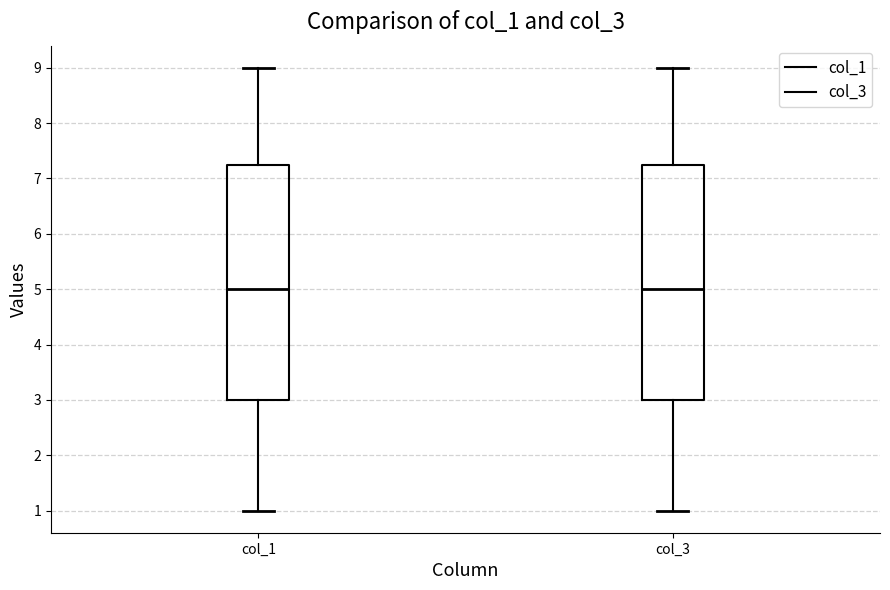

Where does the median line of the box for col_1 sit on the y-axis? The values are not printed on the chart, so give them approximately, as read against the axis.

5.0